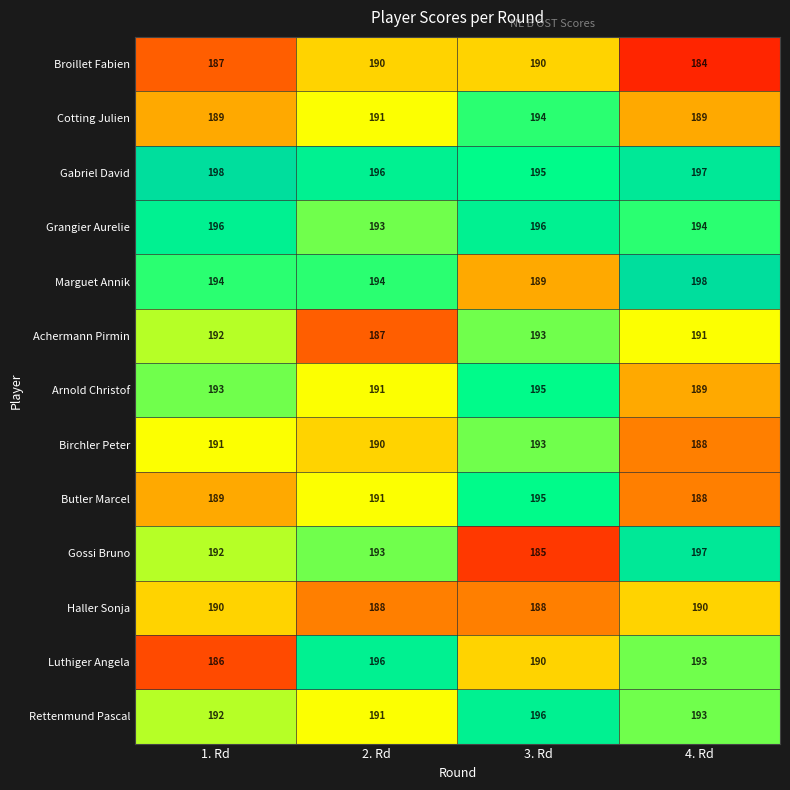

Which series has the largest range (max minus min)?

Gossi Bruno